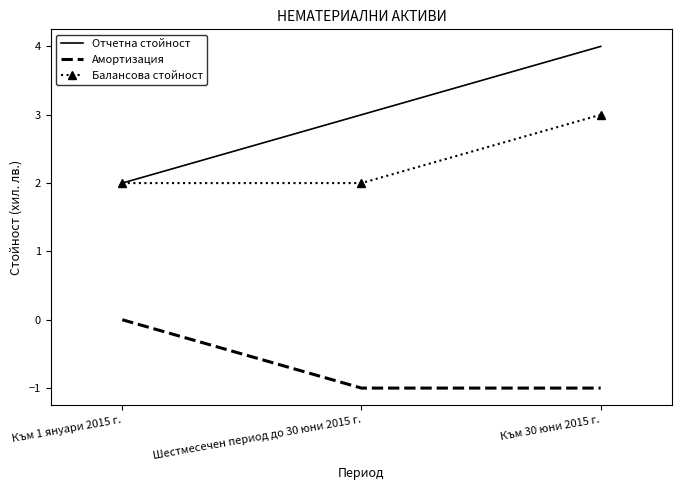

What is the total value across all series at Към 30 юни 2015 г.?

6